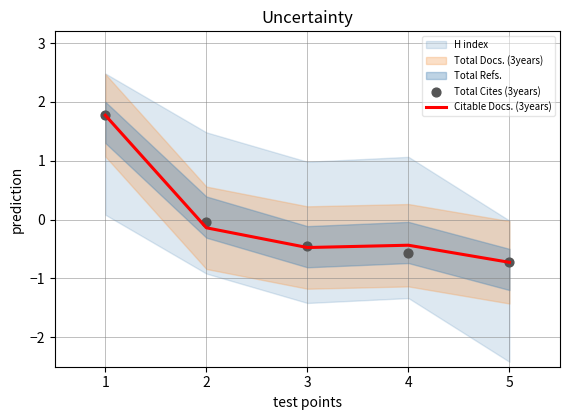

True or false: Citable Docs. (3years) has a value of -0.7 at 5.

True